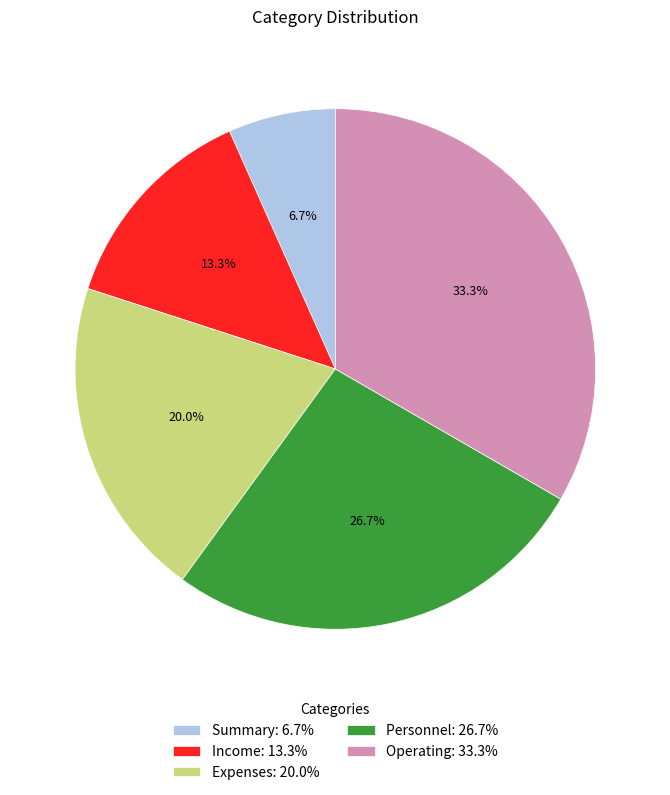

Does any single category account for the majority?

No